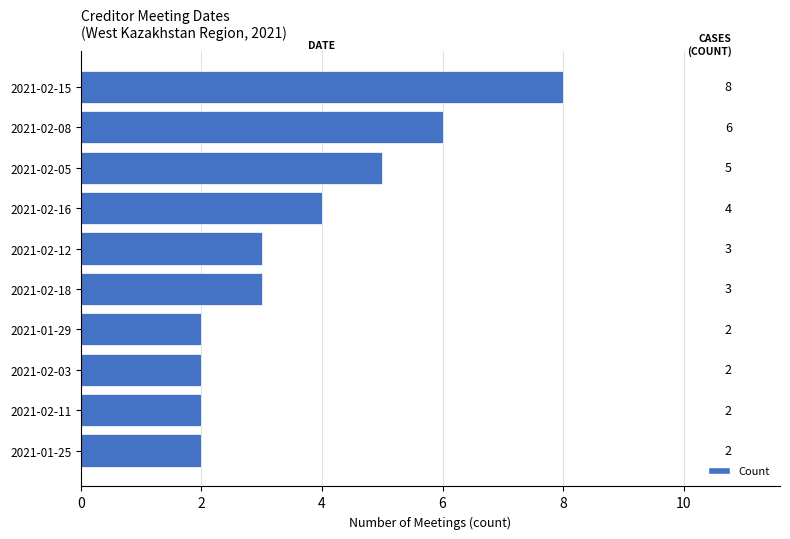

What is the minimum value shown in the chart?

2